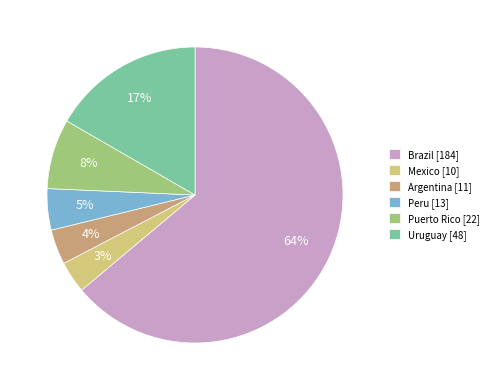

True or false: Peru accounts for 11% of the total.

False